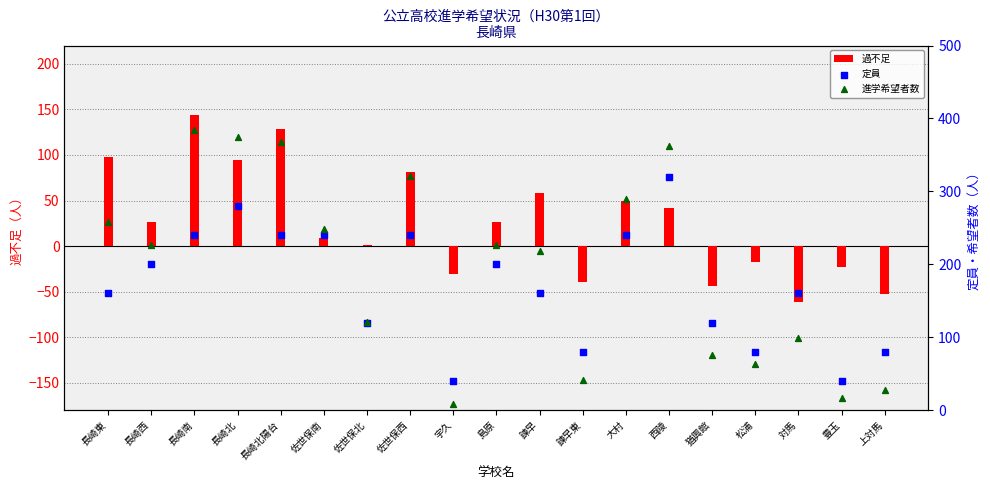

Is the value of 進学希望者数 at 諫早東 greater than the value of 定員 at 長崎西?

No